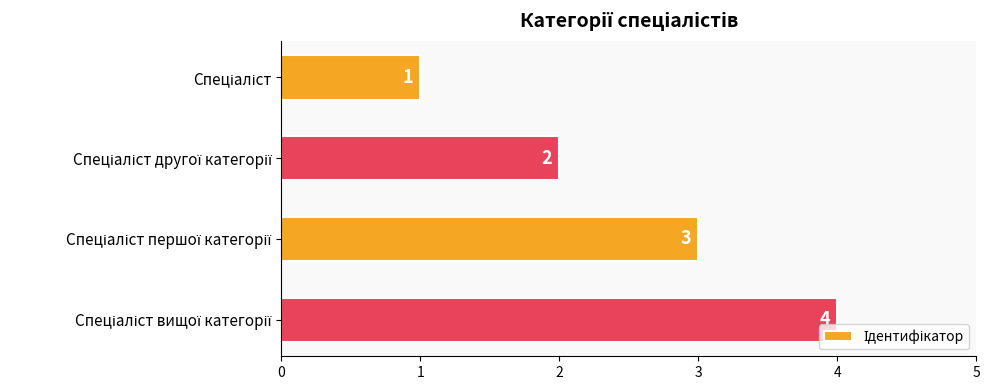

What is the maximum value shown in the chart?

4